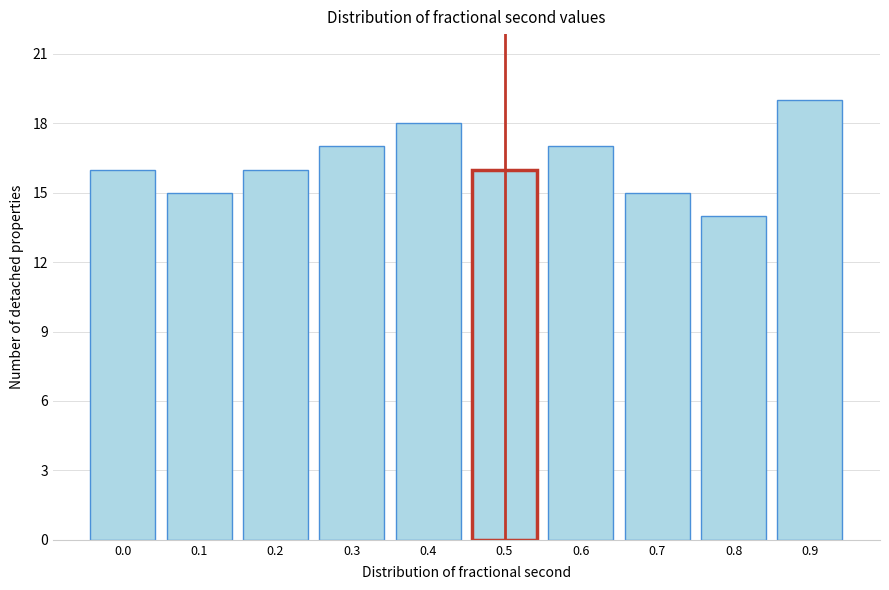

Reading left to right, extract all data points from this chart.

16	15	16	17	18	16	17	15	14	19